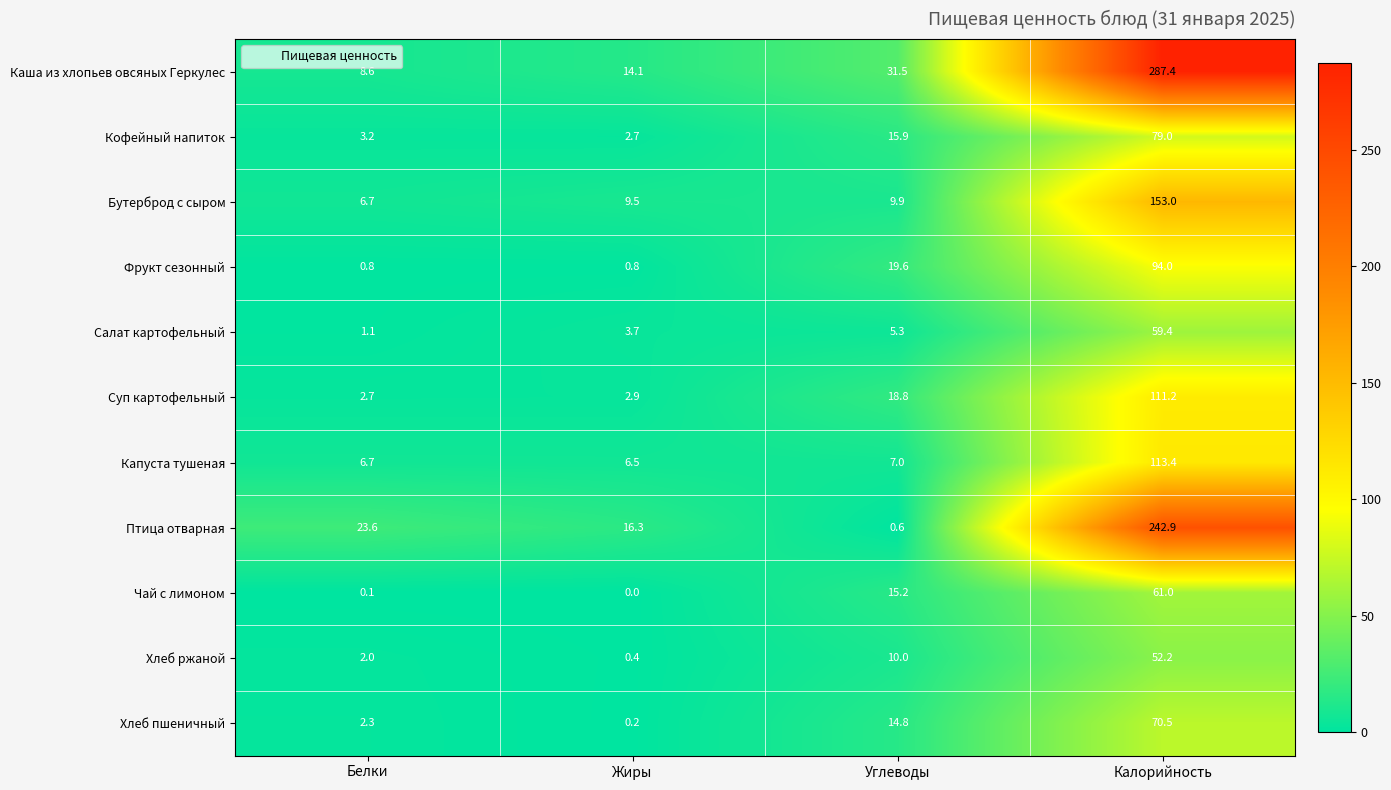

Rank the series by their maximum value, from highest to lowest.

Каша из хлопьев овсяных Геркулес, Птица отварная, Бутерброд с сыром, Капуста тушеная, Суп картофельный, Фрукт сезонный, Кофейный напиток, Хлеб пшеничный, Чай с лимоном, Салат картофельный, Хлеб ржаной